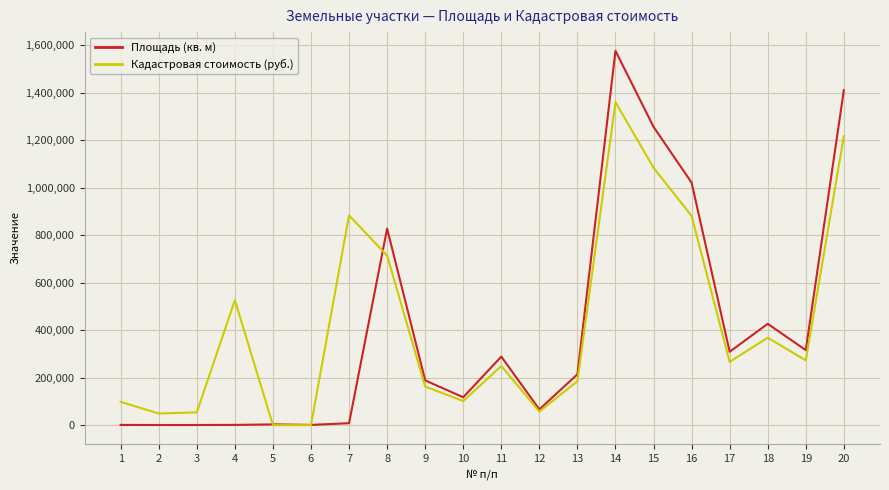

True or false: Кадастровая стоимость (руб.) has more than 0 interior local peaks.

True